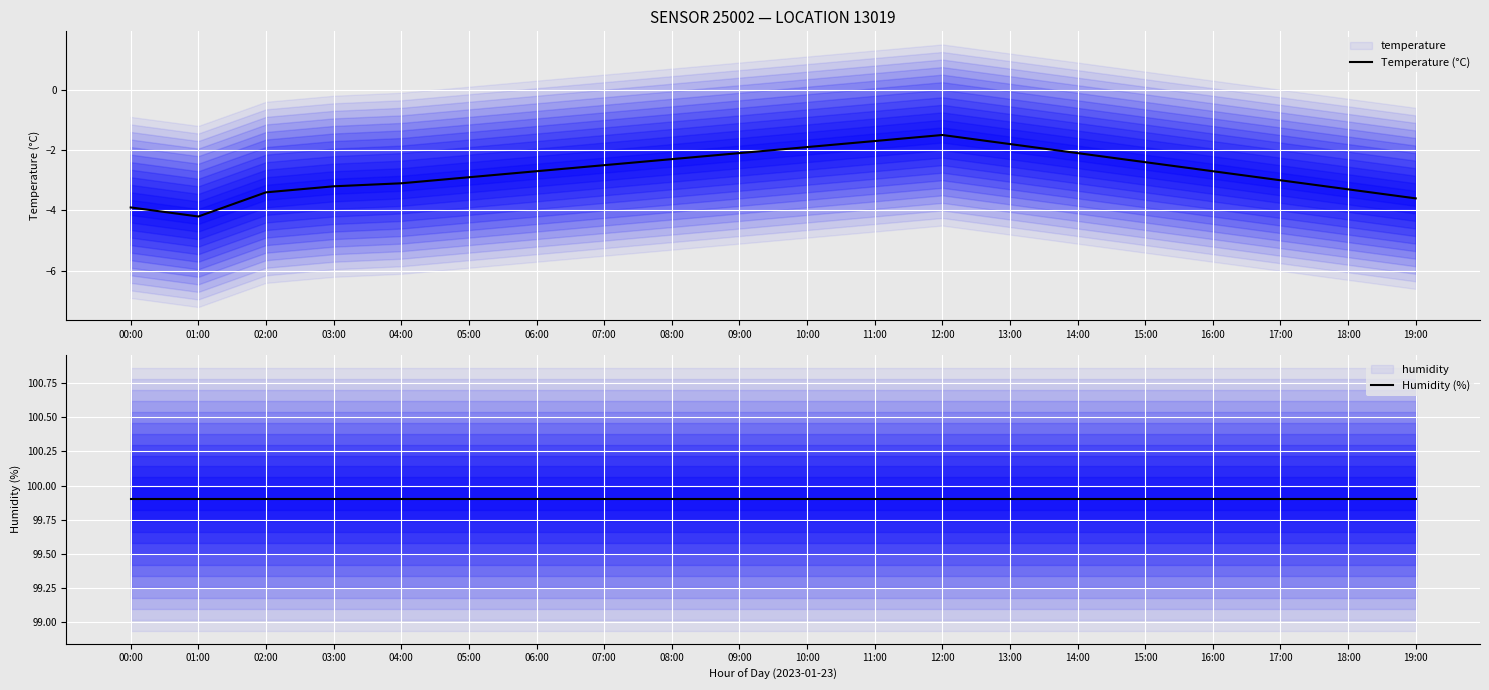

True or false: Humidity (%) has a value of 99.9 at 06:00.

True